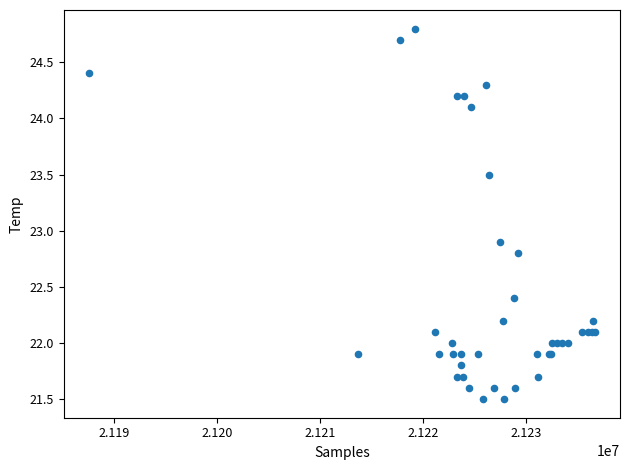

What Y value in the scatter plot is closest to 23?

22.9